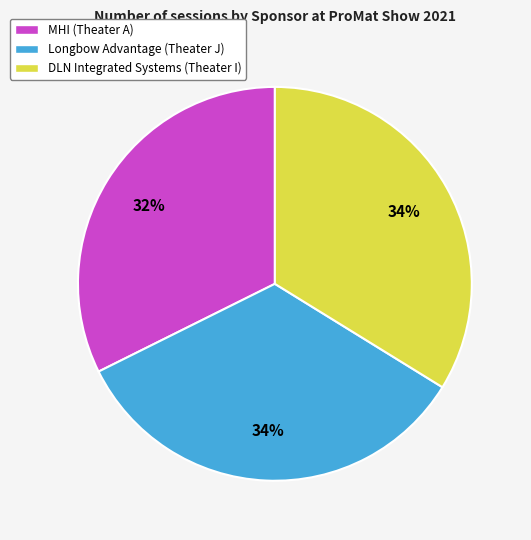

Does DLN Integrated Systems (Theater I) account for over 50% of the chart?

No